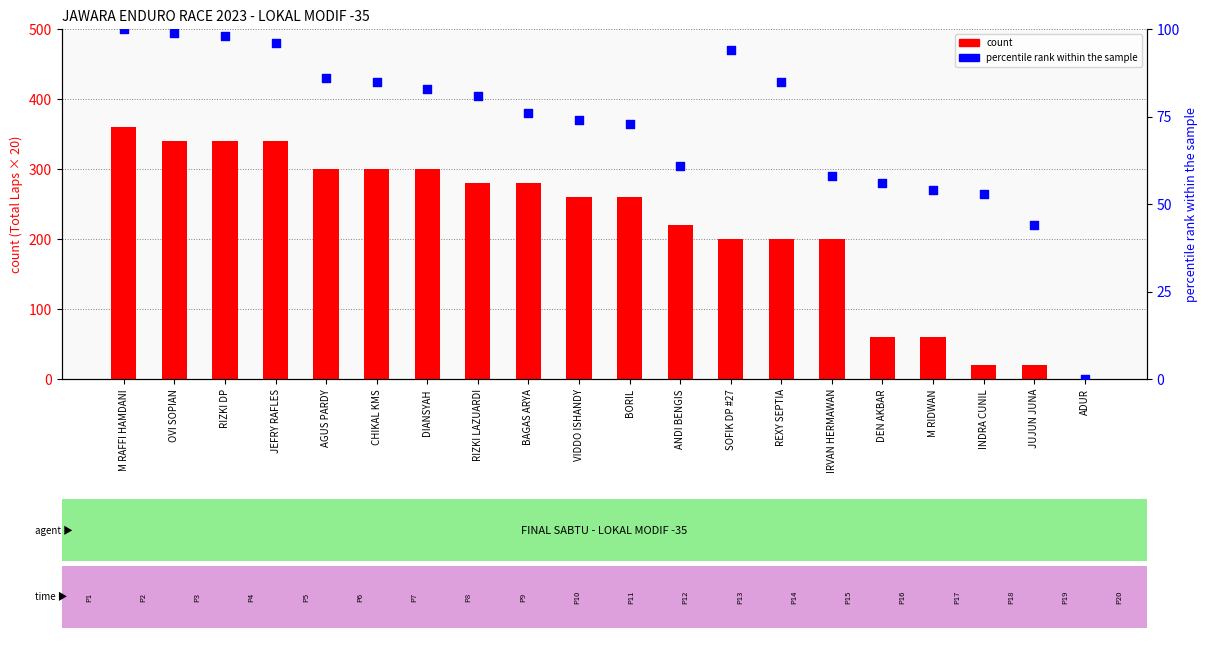

Which series has the largest Y range (max minus min)?

count